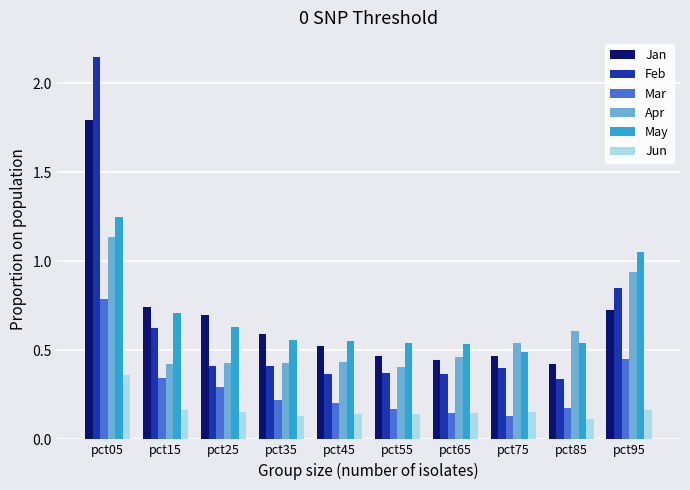

The May series shows 0.4 at pct55. True or false?

False